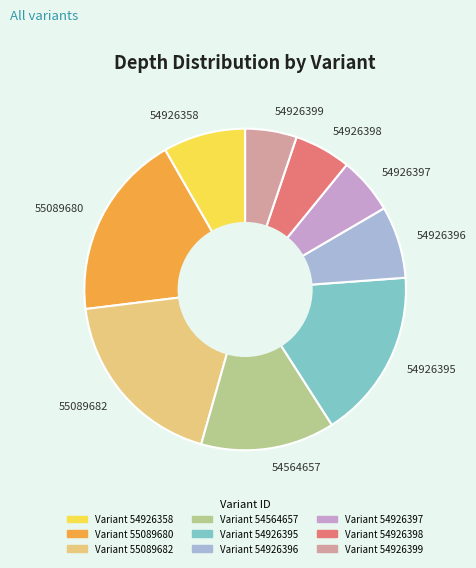

What is the ratio of the value at 55089682 to the value at 54926397?

3.3